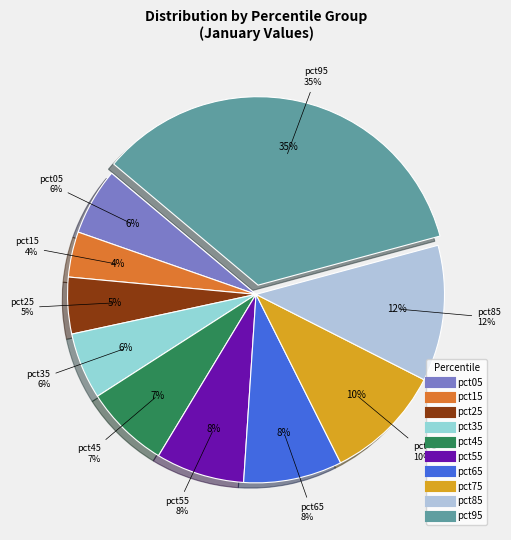

To the nearest percent, what is the average slice percentage?

10%